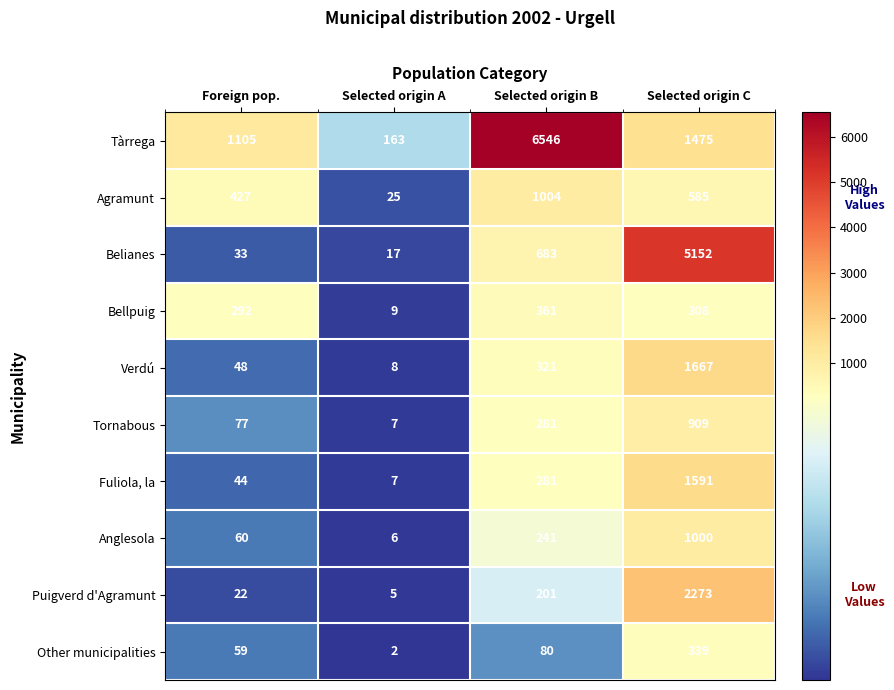

What value does the Tornabous series have at Selected origin A?

7